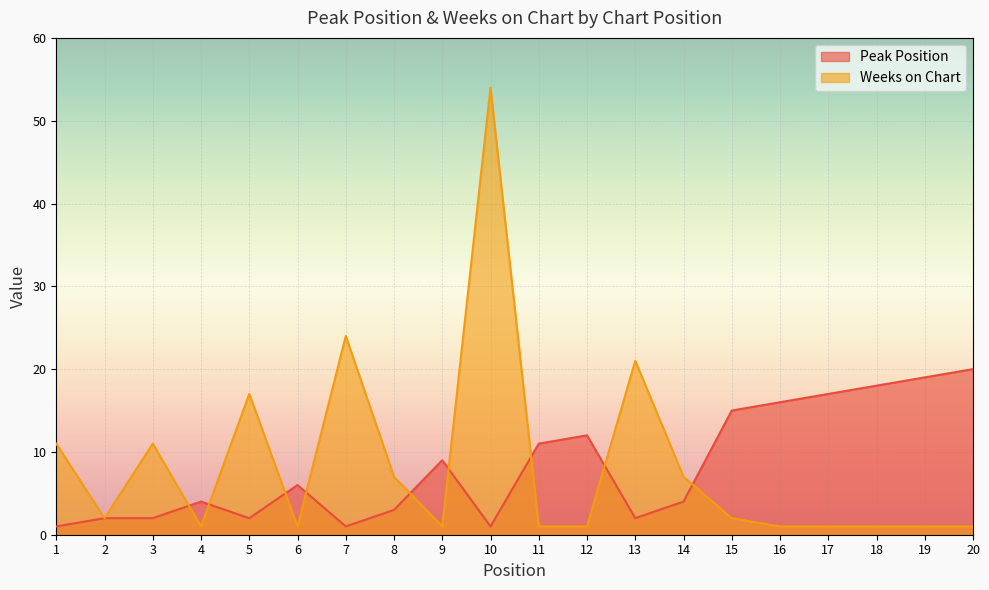

Is it true that Weeks on Chart equals 1 at 16?

True